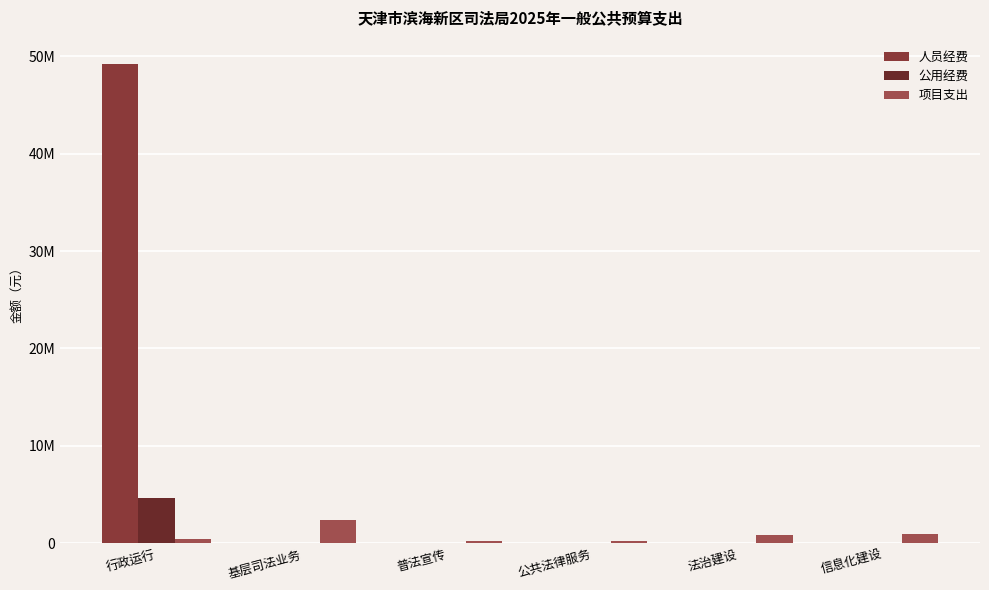

Does the chart contain stacked bars?

No